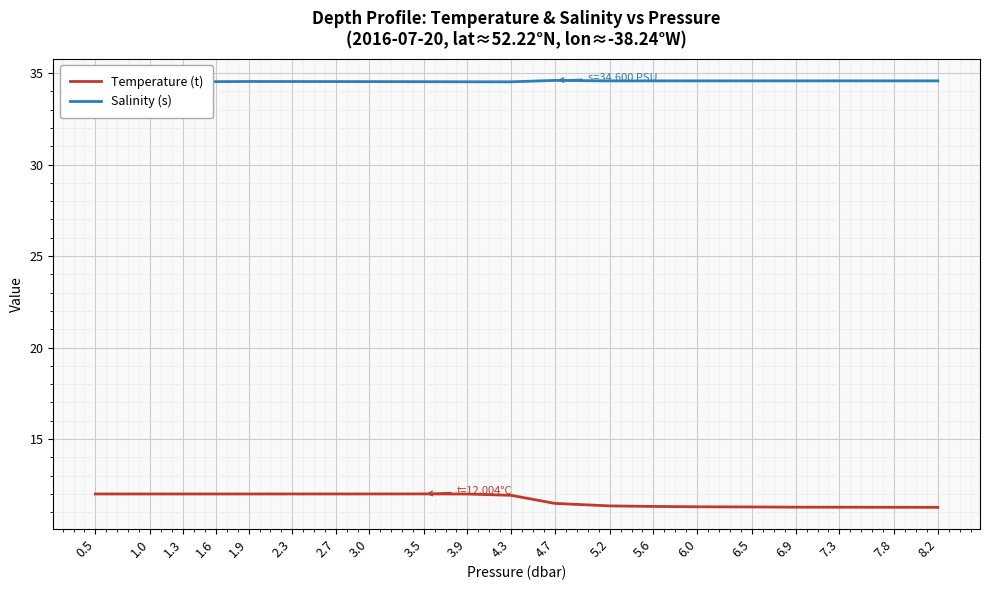

The value of Salinity (s) at 6.5 is 34.6. True or false?

True